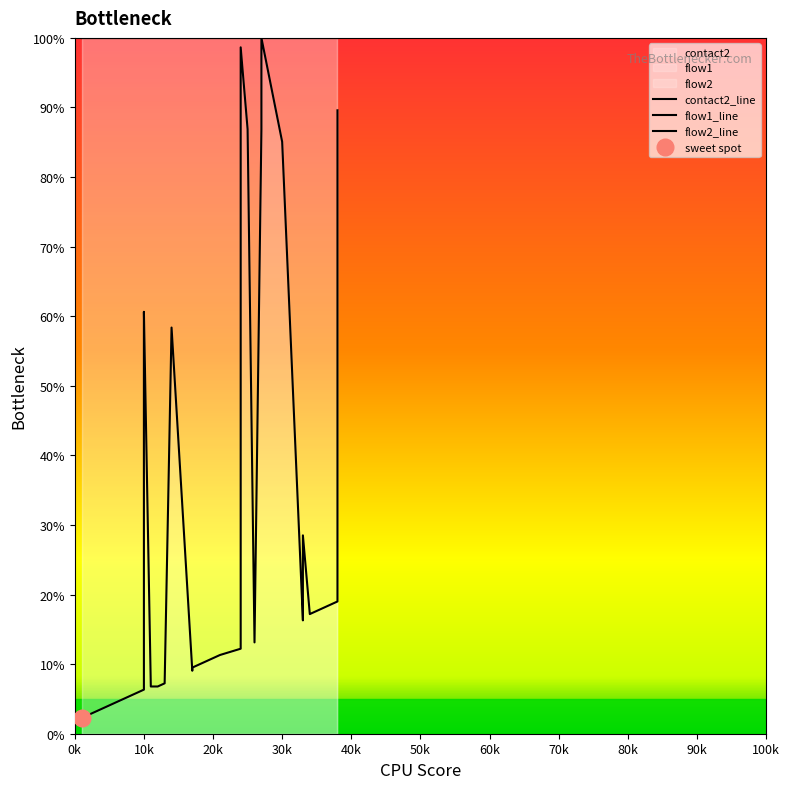

Reading left to right, transcribe all the data shown in this chart.

contact2_line: 2.3	2.7	3.2	3.6	4.1	4.5	5.0	5.4	5.9	6.3	57.9	60.6	6.8	6.8	7.2	58.4	9.0	9.5	10.0	10.4	10.9	11.3	12.2	86.9	98.6	86.9	13.1	86.9	100.0	85.1	16.3	16.7	28.5	17.2	17.6	18.1	18.6	19.0	88.7	89.6
flow1_line: 100.0	100.0	100.0	100.0	100.0	100.0	100.0	100.0	100.0	100.0	100.0	100.0	100.0	100.0	100.0	100.0	100.0	100.0	100.0	100.0	100.0	100.0	100.0	100.0	100.0	100.0	100.0	100.0	100.0	100.0	100.0	100.0	100.0	100.0	100.0	100.0	100.0	100.0	100.0	100.0
flow2_line: 100.0	100.0	100.0	100.0	100.0	100.0	100.0	100.0	100.0	100.0	100.0	100.0	100.0	100.0	100.0	100.0	100.0	100.0	100.0	100.0	100.0	100.0	100.0	100.0	100.0	100.0	100.0	100.0	100.0	100.0	100.0	100.0	100.0	100.0	100.0	100.0	100.0	100.0	100.0	100.0